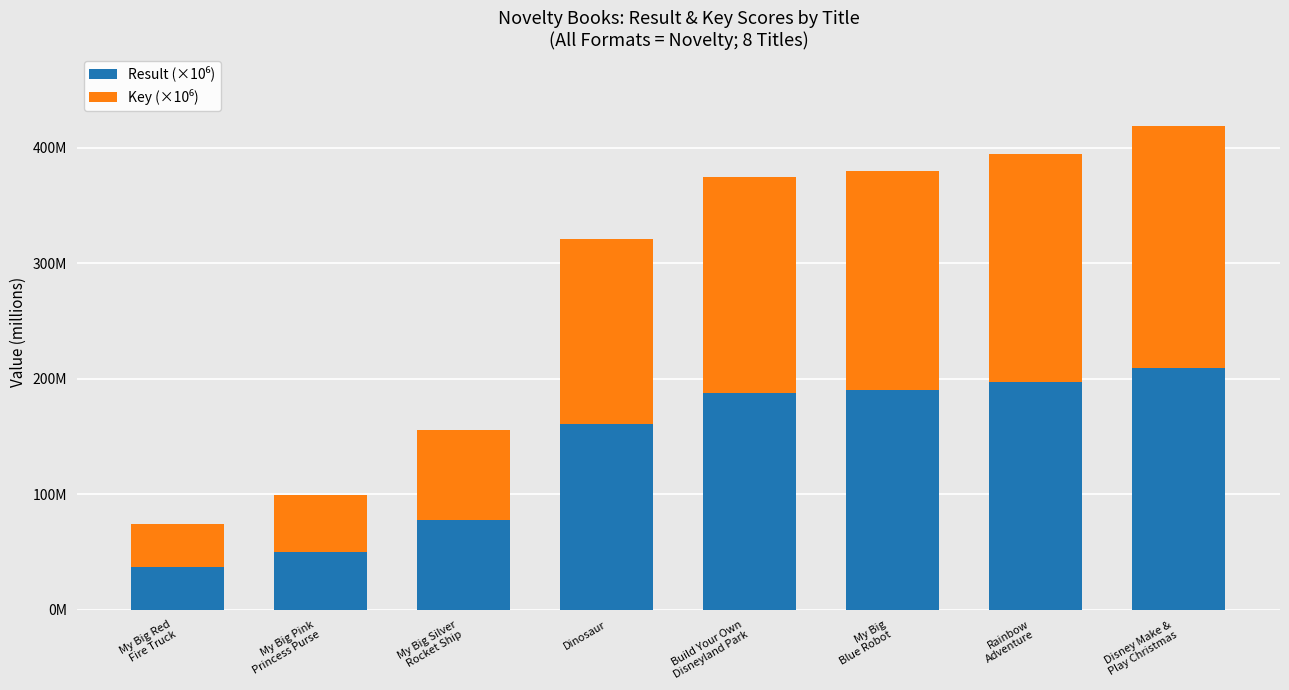

Are the bars grouped side by side (vs. stacked)?

No